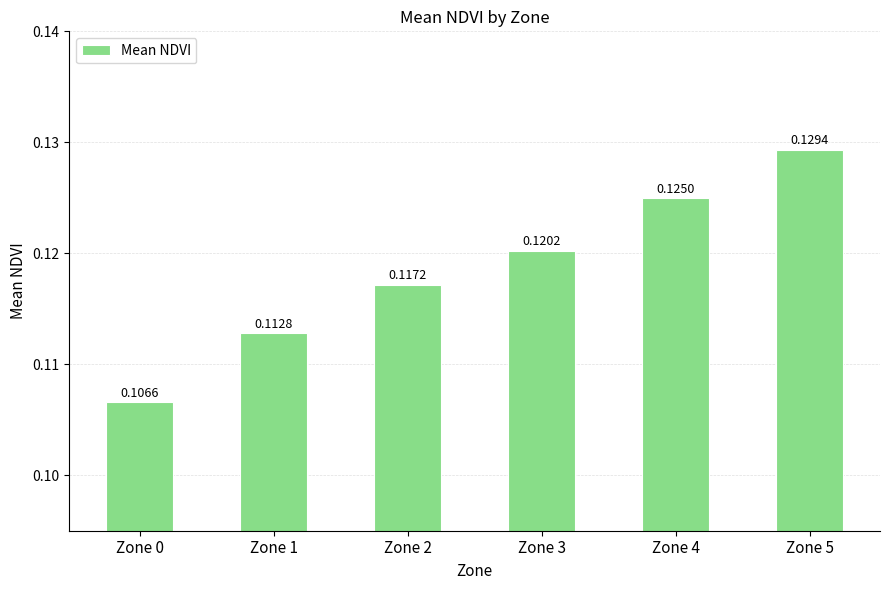

Which has a higher value, Zone 1 or Zone 3?

Zone 3